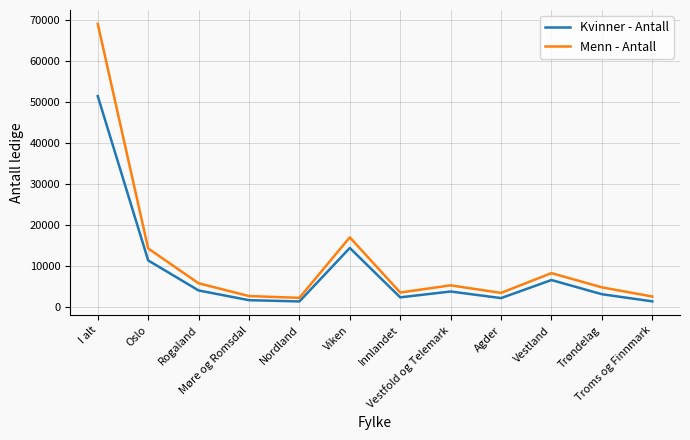

What is the difference between the Kvinner - Antall values at Troms og Finnmark and Nordland?

21